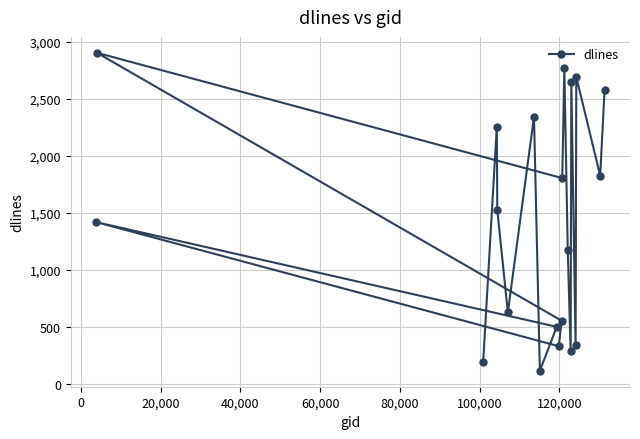

What is the smallest value displayed?

115